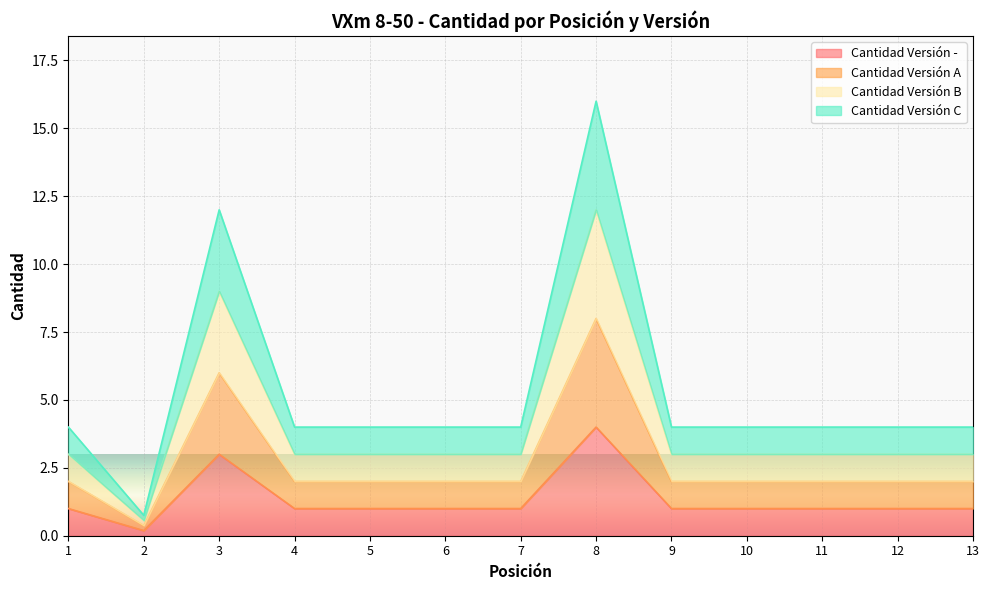

How many lines are shown in the chart?

4